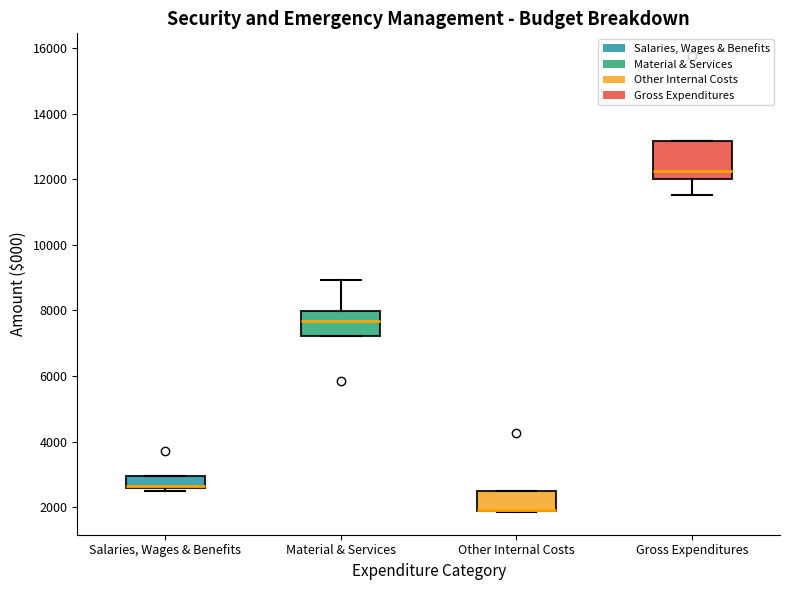

Where is the lower edge of the box for Salaries, Wages & Benefits on the y-axis? The values are not printed on the chart, so give them approximately, as read against the axis.

2600